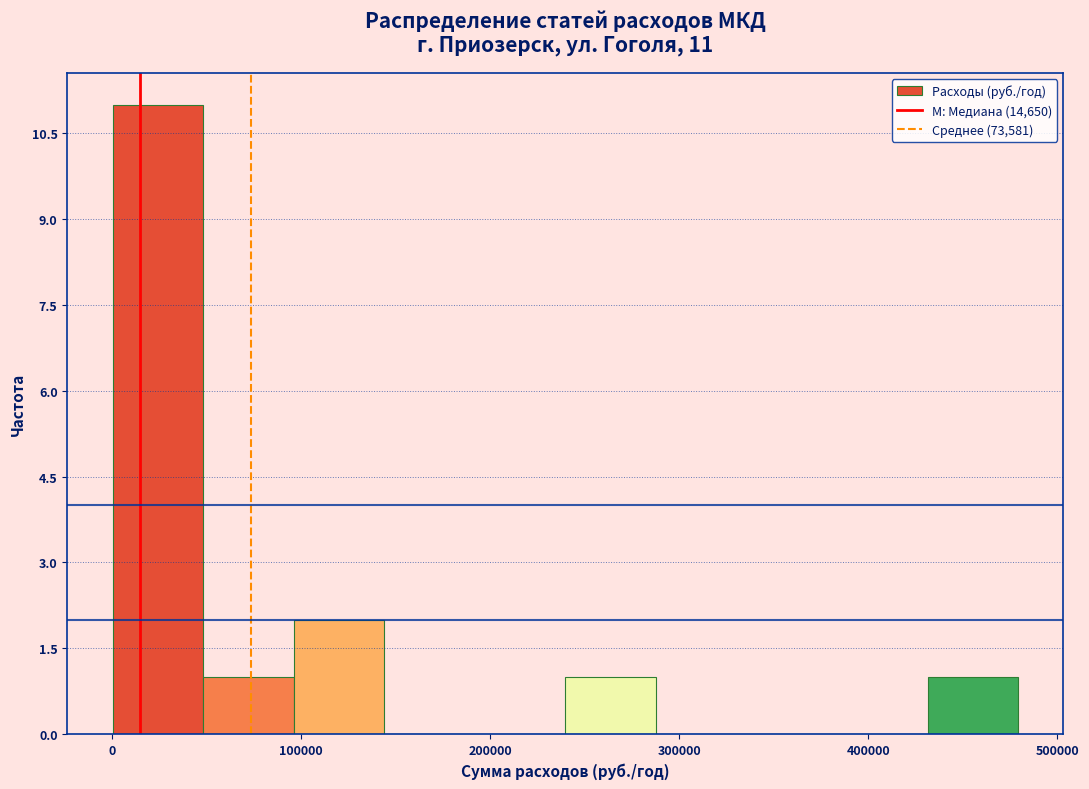

Which range on the x-axis has the tallest bar?

0 to 50000